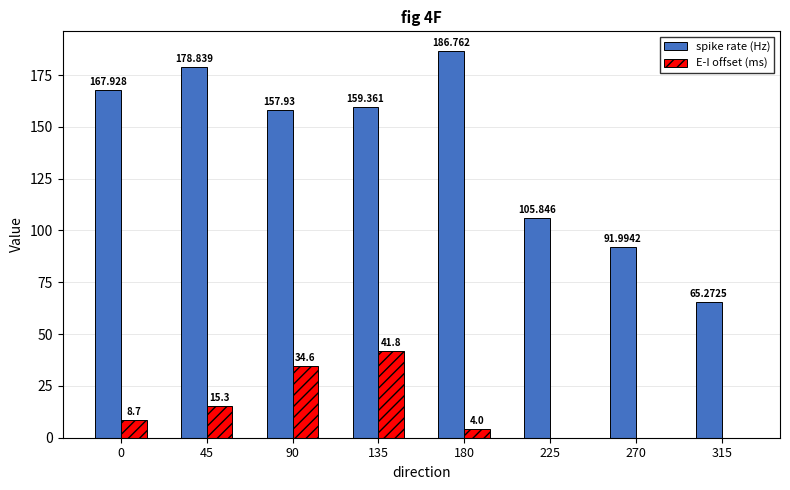

What is the spread (max minus min) of values at 225?

105.8